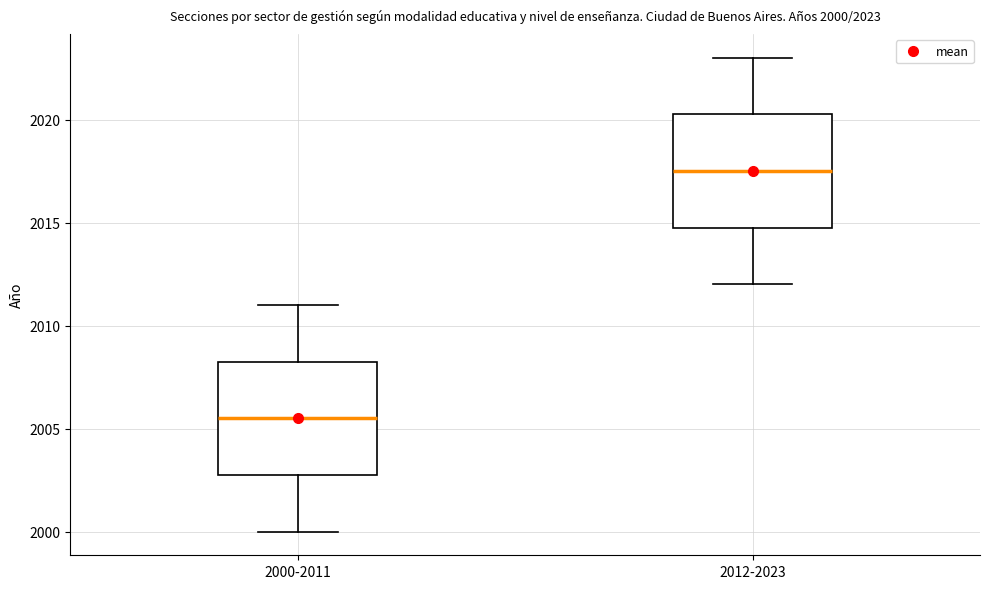

Which box's median line is the lowest?

2000-2011